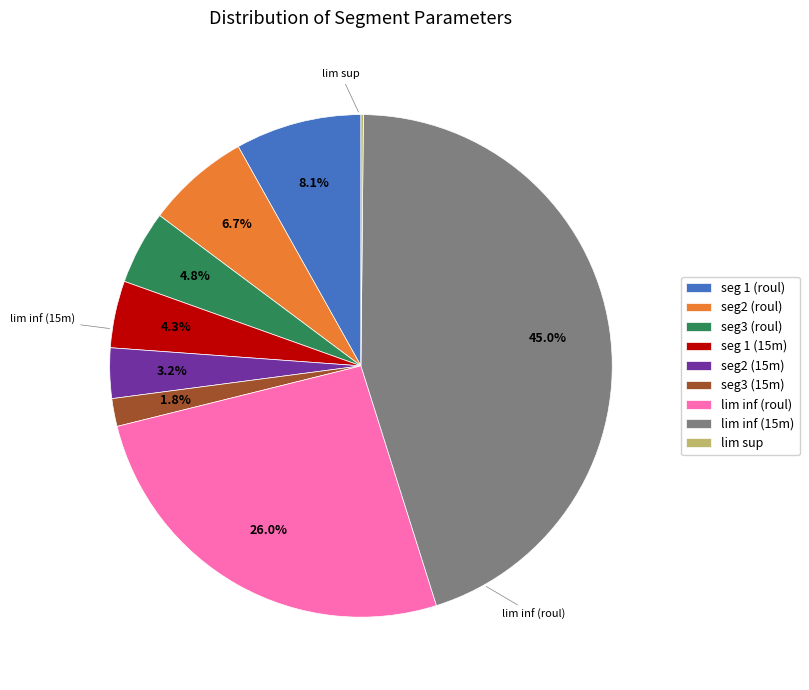

True or false: seg3 (15m) accounts for 2% of the total.

True